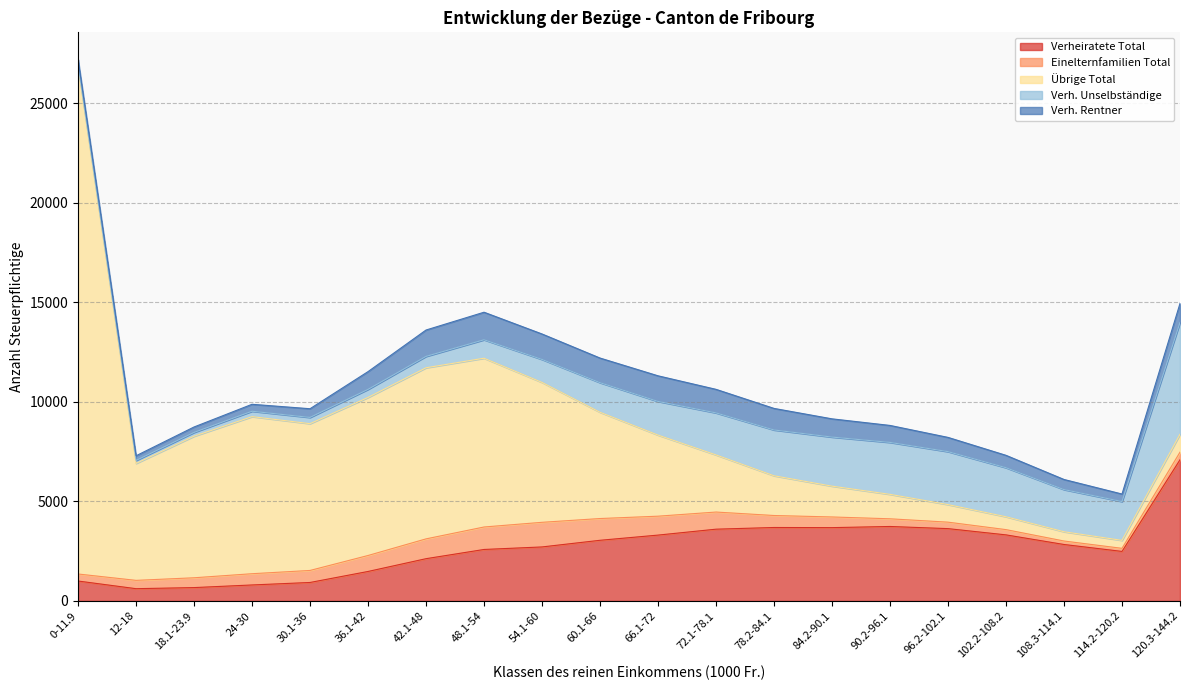

At which category does Verh. Unselbständige reach its first local valley?

114.2-120.2